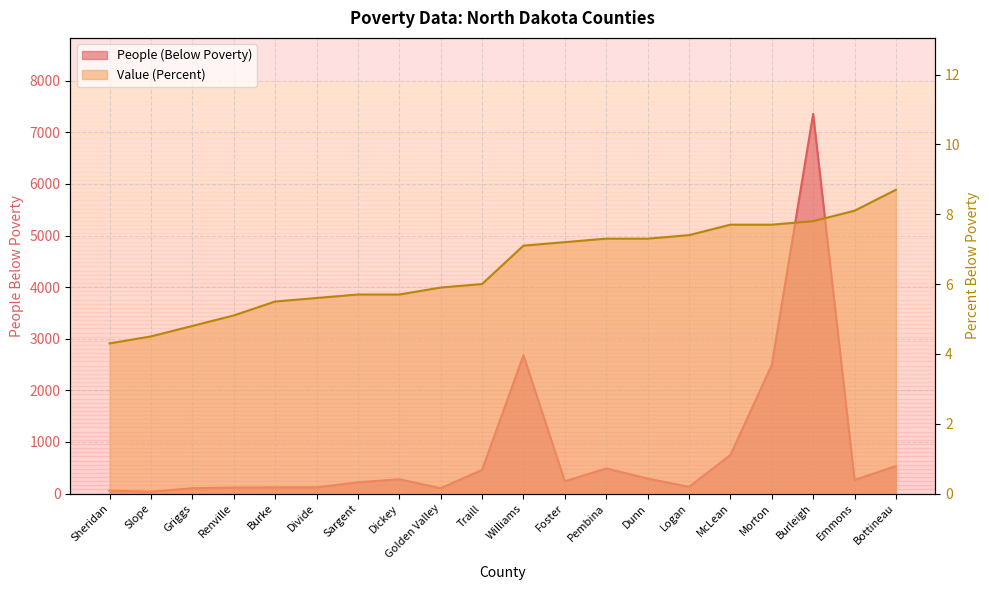

What is the sum of the People (Below Poverty) values at Burleigh and Slope?

7393.0